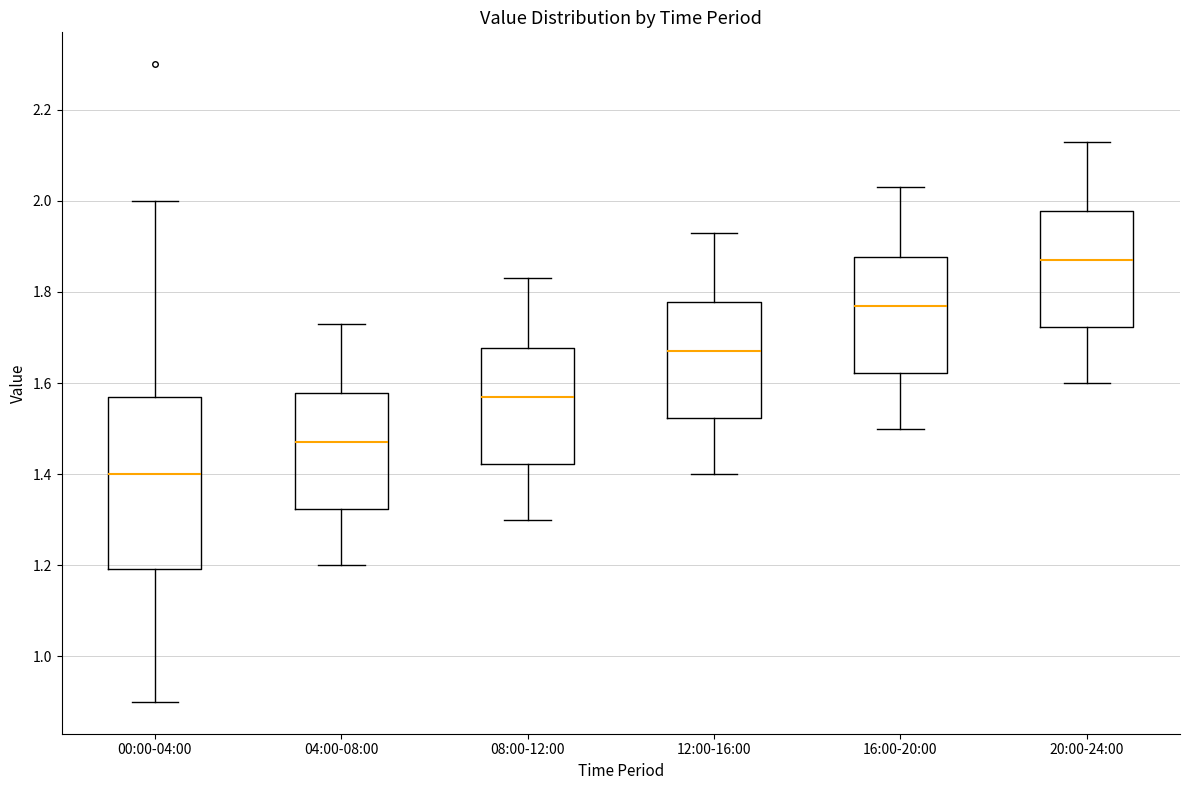

Reading left to right, read every box against the y-axis: the position of its median line, the range the box covers, and the ends of its whiskers. The values are not printed on the chart, so give them approximately, as read against the axis.

00:00-04:00: median 1.40, box 1.20 to 1.58, whiskers 0.90 to 2.00
04:00-08:00: median 1.48, box 1.32 to 1.58, whiskers 1.20 to 1.74
08:00-12:00: median 1.58, box 1.42 to 1.68, whiskers 1.30 to 1.84
12:00-16:00: median 1.68, box 1.52 to 1.78, whiskers 1.40 to 1.94
16:00-20:00: median 1.78, box 1.62 to 1.88, whiskers 1.50 to 2.04
20:00-24:00: median 1.88, box 1.72 to 1.98, whiskers 1.60 to 2.14